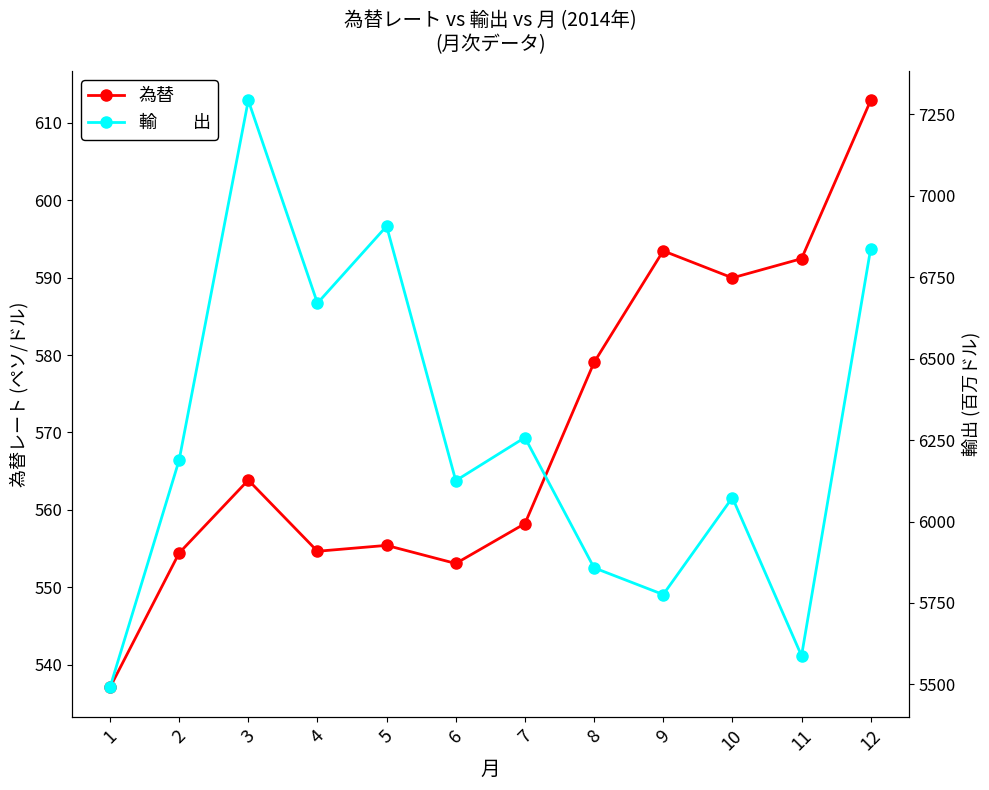

What is the spread (max minus min) of values at 2?

5634.2